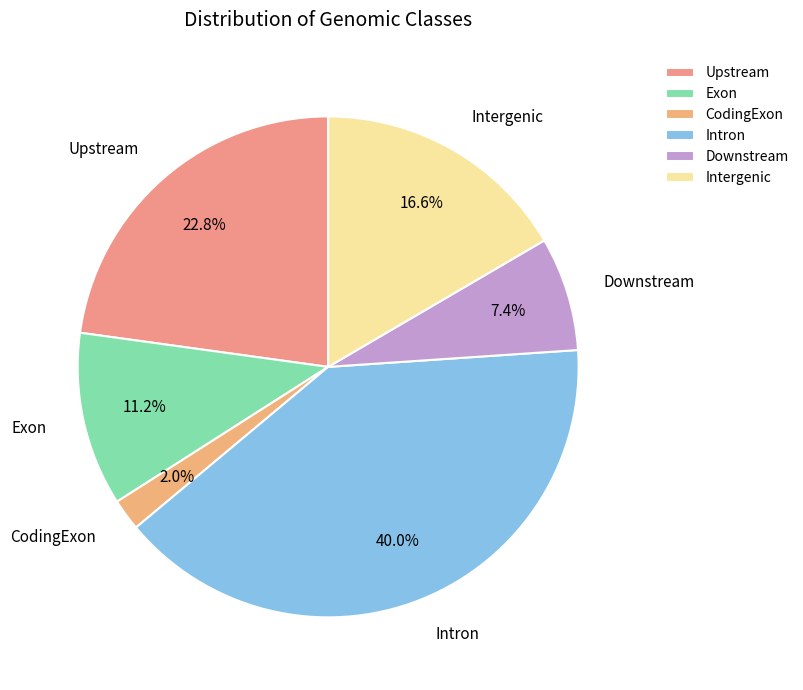

Which slice is the largest?

Intron